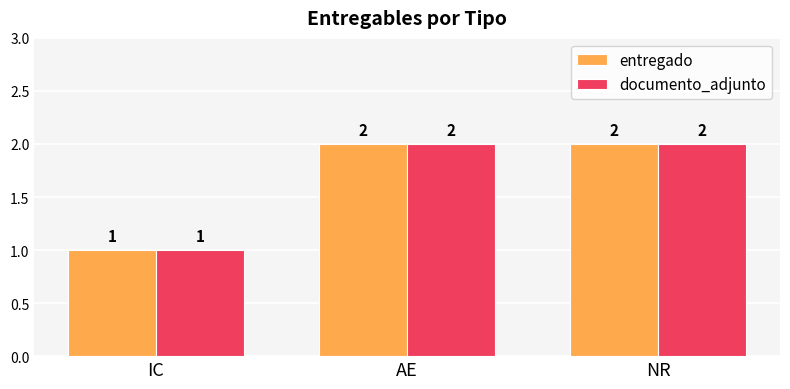

The value of entregado at NR is 2. True or false?

True